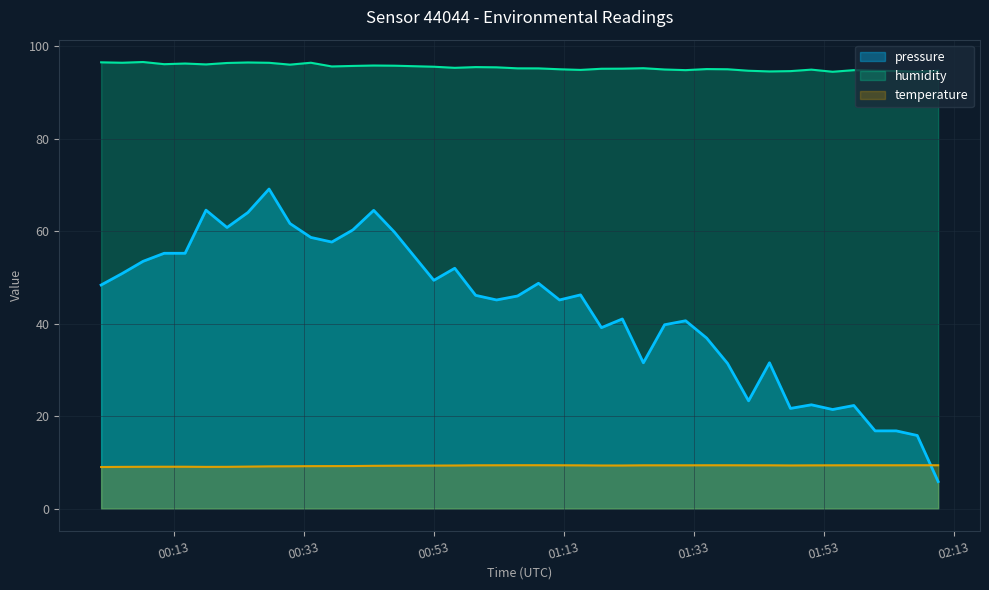

What is the maximum value shown in the chart?

96.6